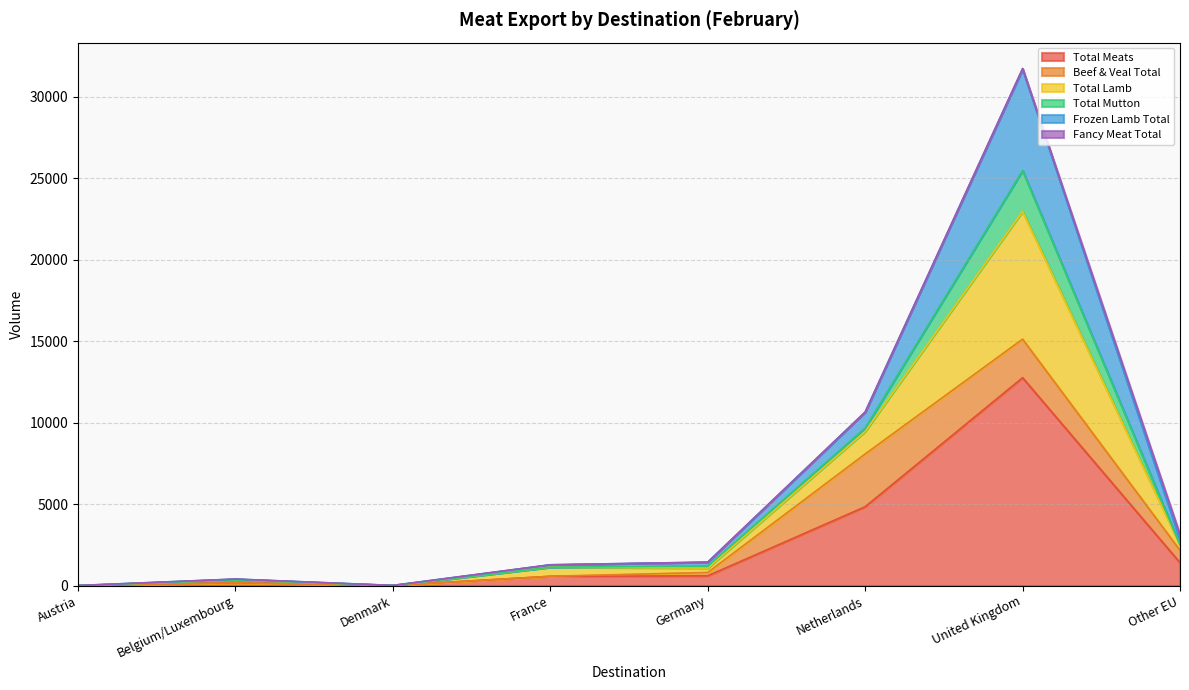

What is the difference between the highest and lowest values at Belgium/Luxembourg?

227.6